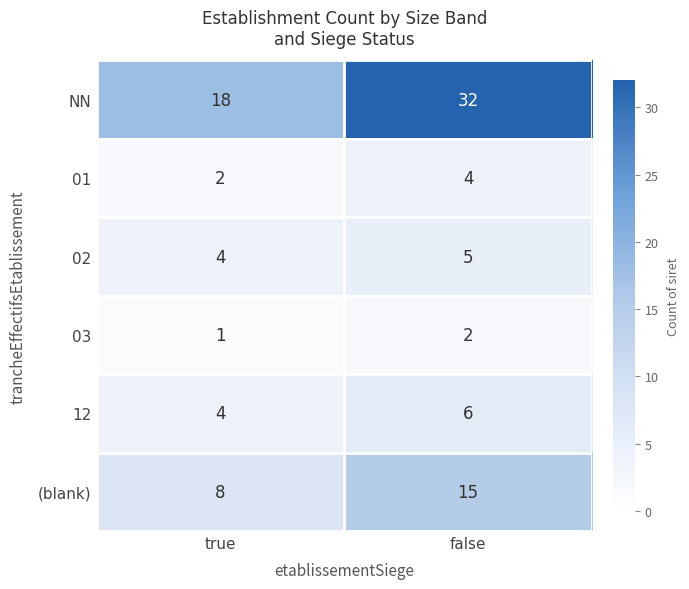

List the series in order of their peak value, highest first.

NN, (blank), 12, 02, 01, 03